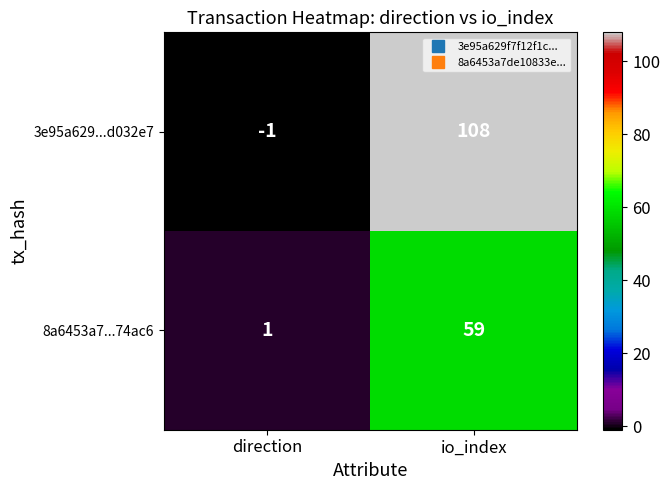

What is the spread (max minus min) of values at io_index?

49